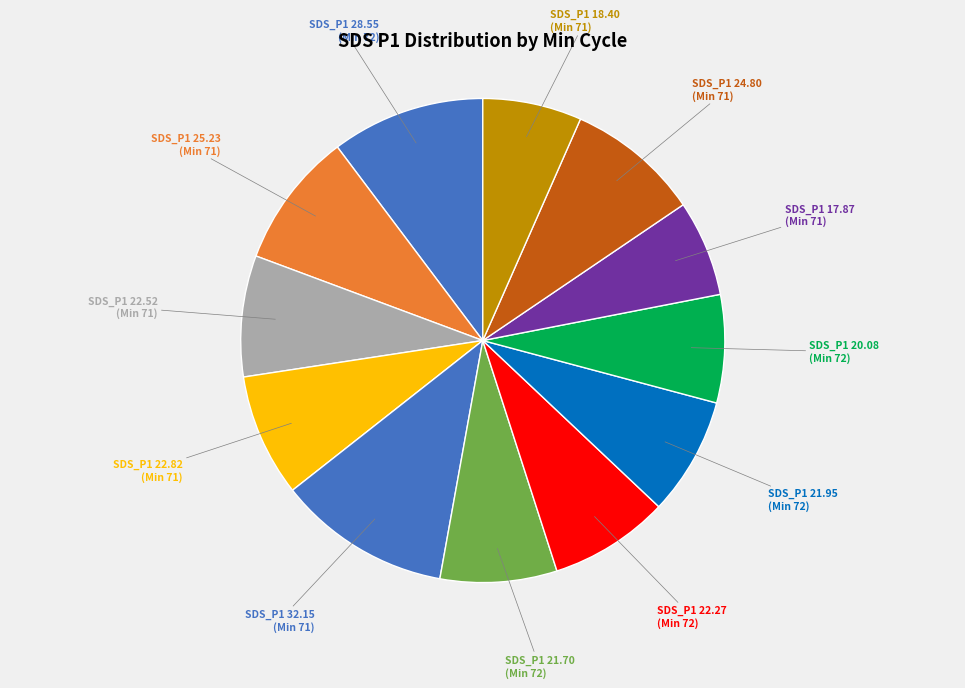

Is there a majority slice in this chart?

No